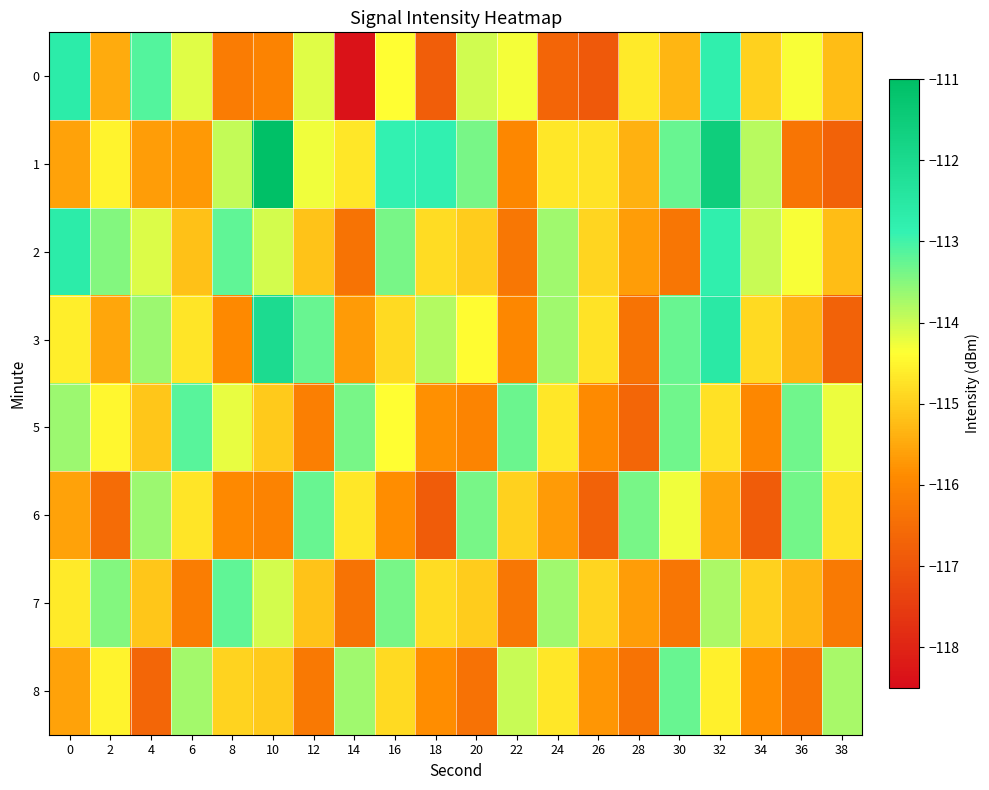

What is the spread (max minus min) of values at 6?

3.0